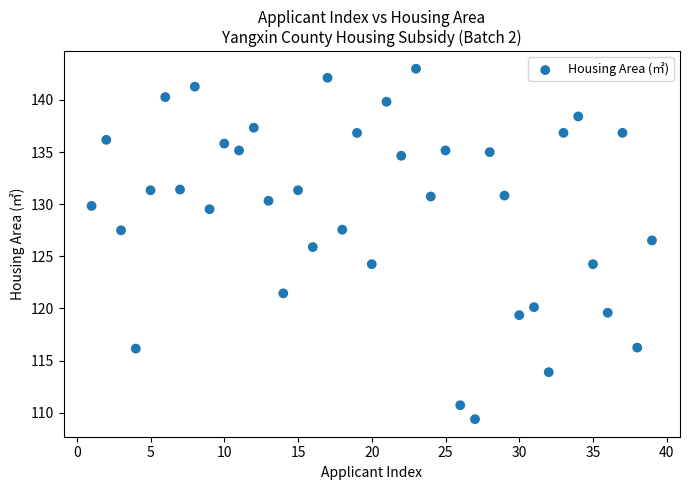

What is the range of X values (max minus min)?

38.0